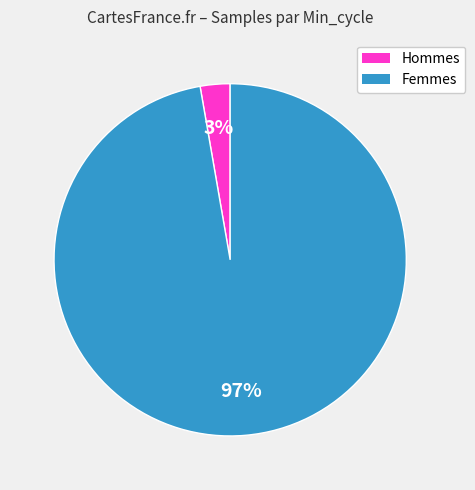

Is there any slice that represents more than half of the pie?

Yes